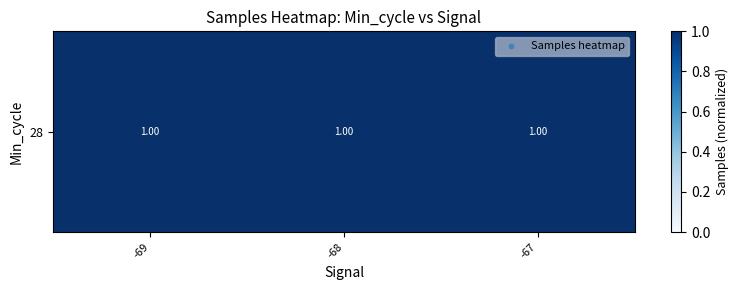

List the labels in order of value, smallest first.

-68, -69, -67